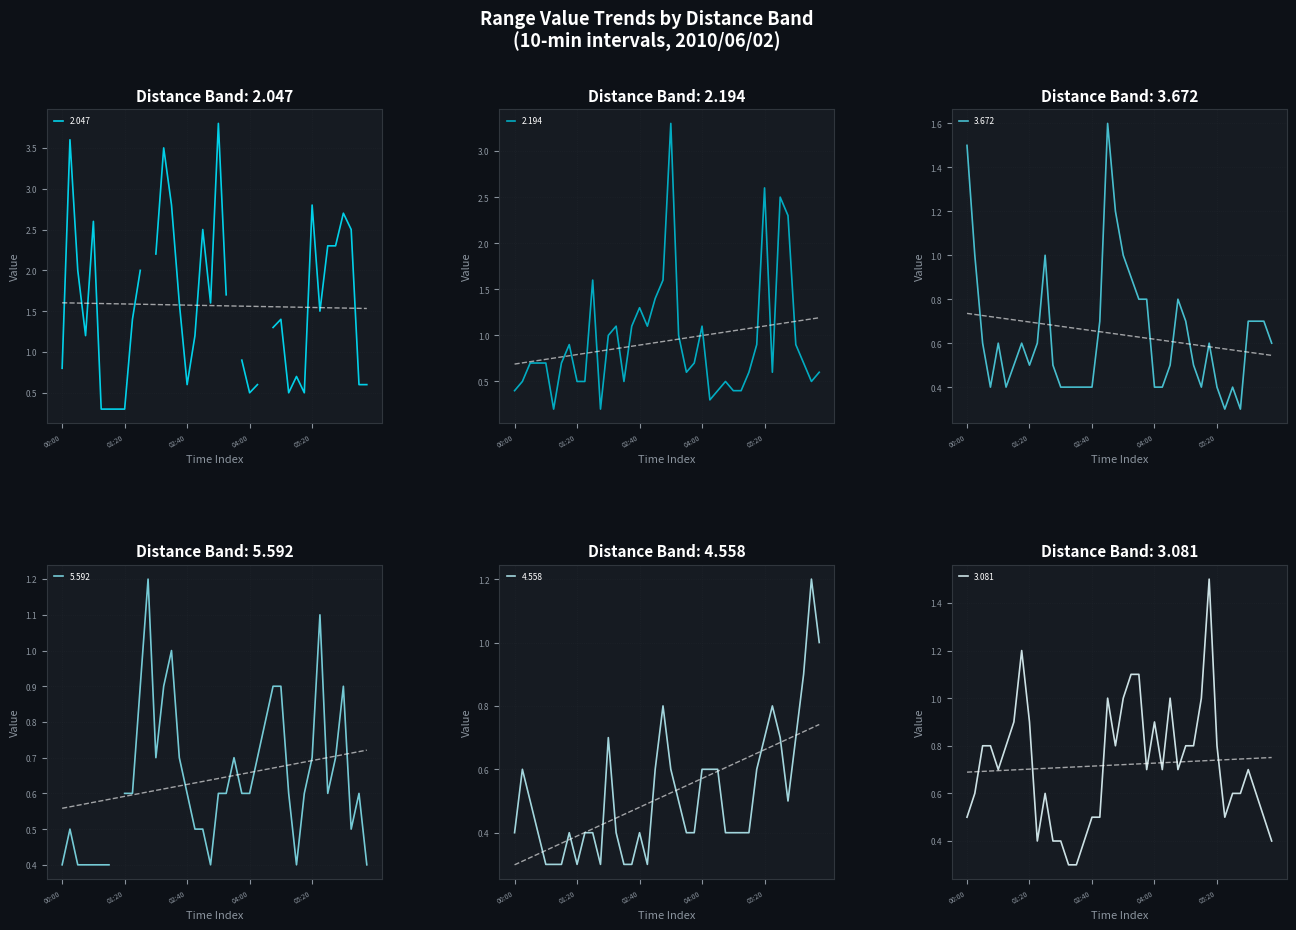

What is the label of the 37th point from the left?

2010/06/02 06:00